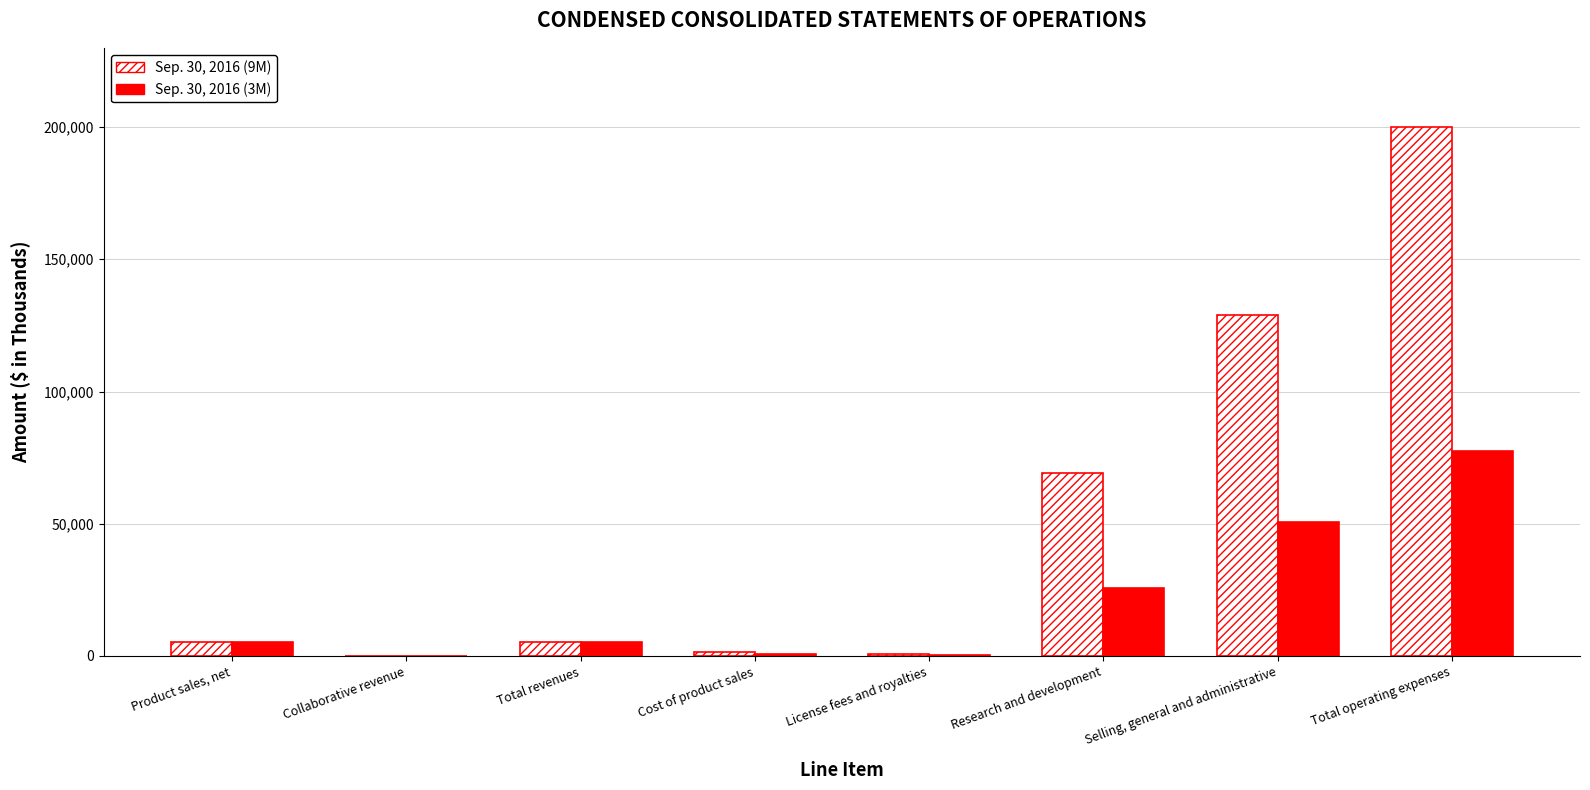

Is it true that Sep. 30, 2016 (3M) equals 44113 at Total operating expenses?

False